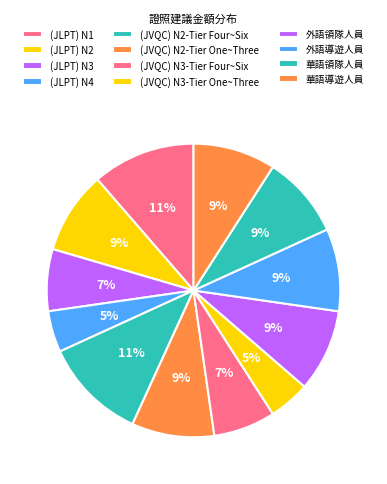

Do 華語領隊人員 and 外語導遊人員 together represent more than half of the pie?

No